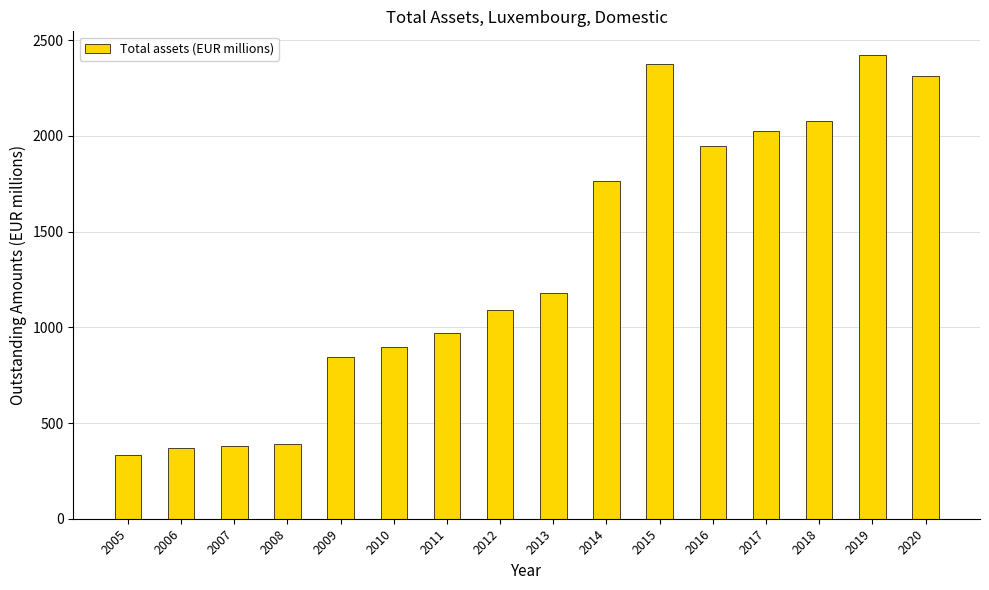

Is it true that the value at 2008 is 390?

True